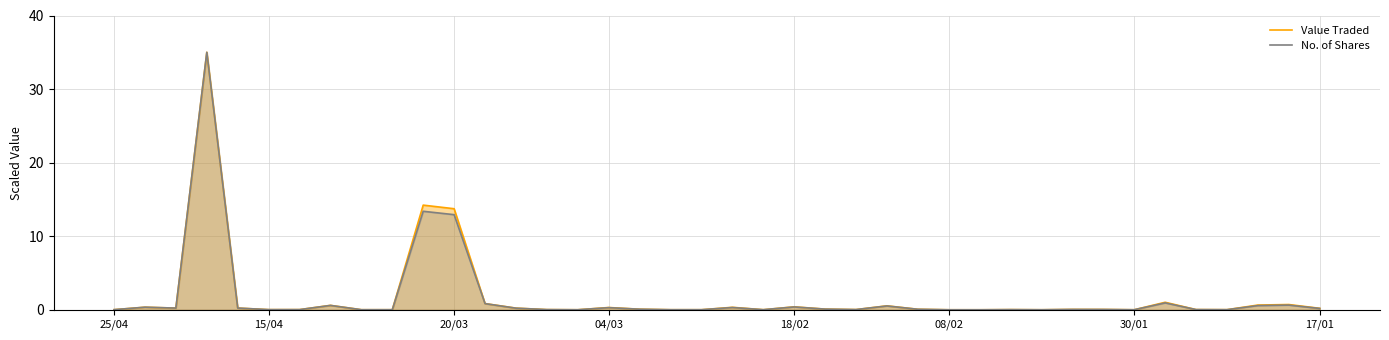

What is the maximum value for No. of Shares?

35.0